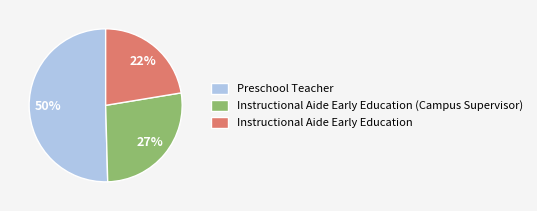

Does Instructional Aide Early Education (Campus Supervisor) represent more than half of the total?

No